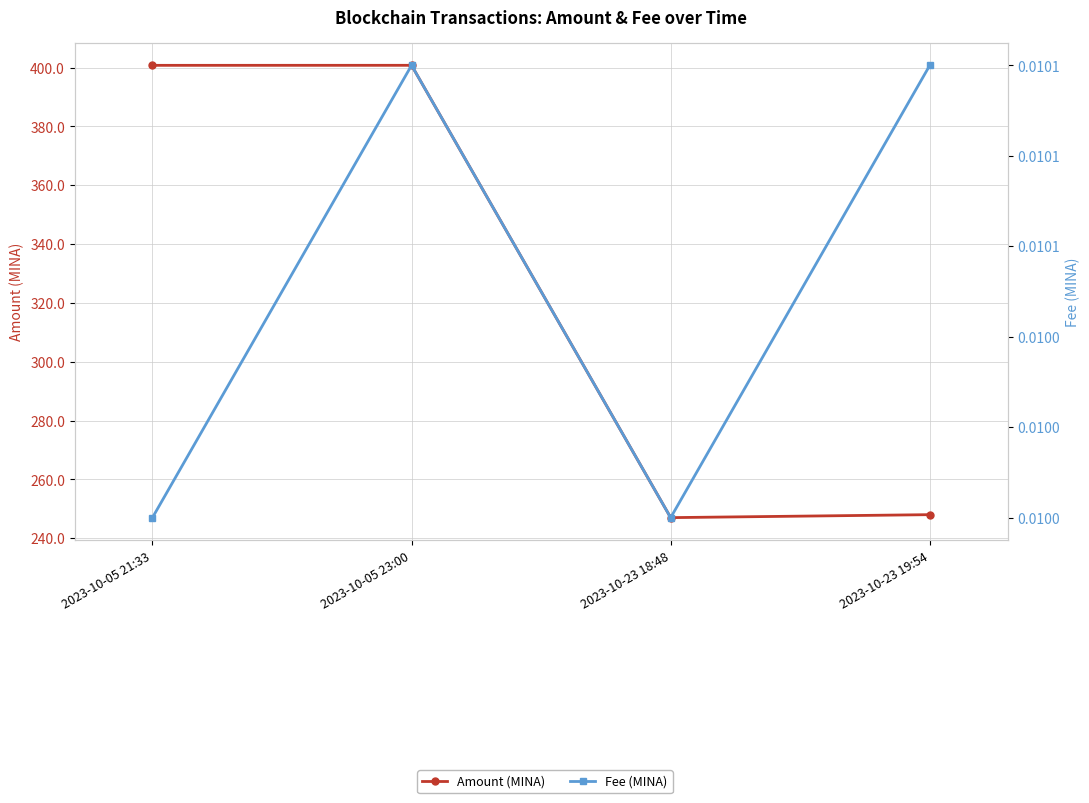

True or false: Amount (MINA) and Fee (MINA) intersect in this chart.

False